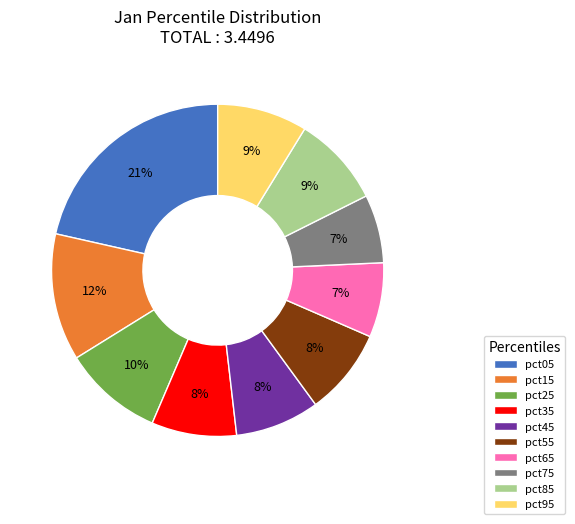

Which slice is the largest?

pct05